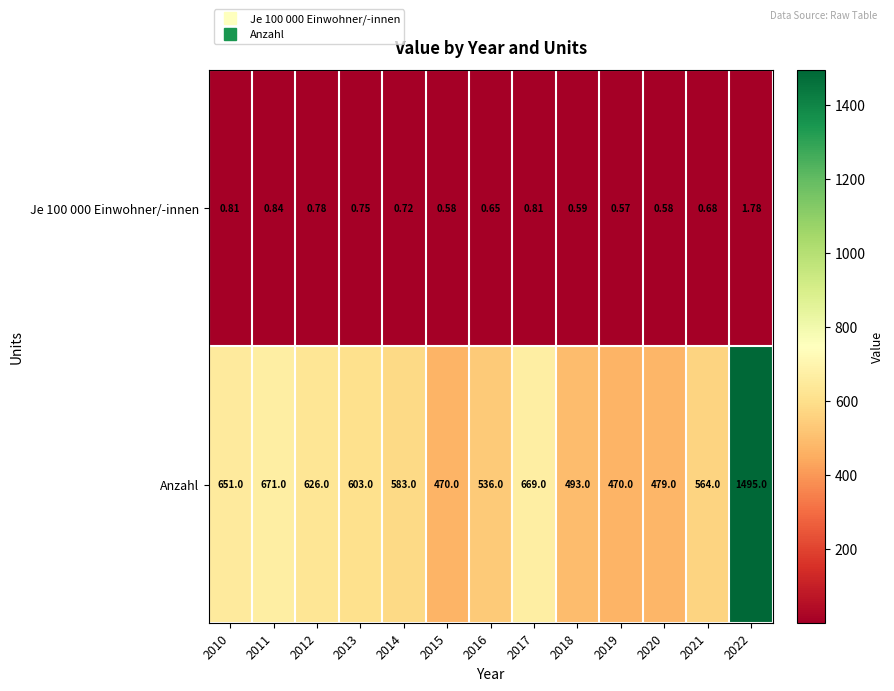

Between 2010 and 2021, which series saw the biggest shift?

Anzahl